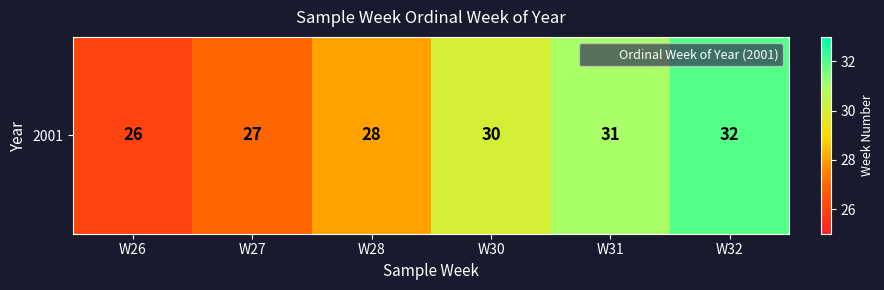

Is it true that the value at W32 is 55?

False